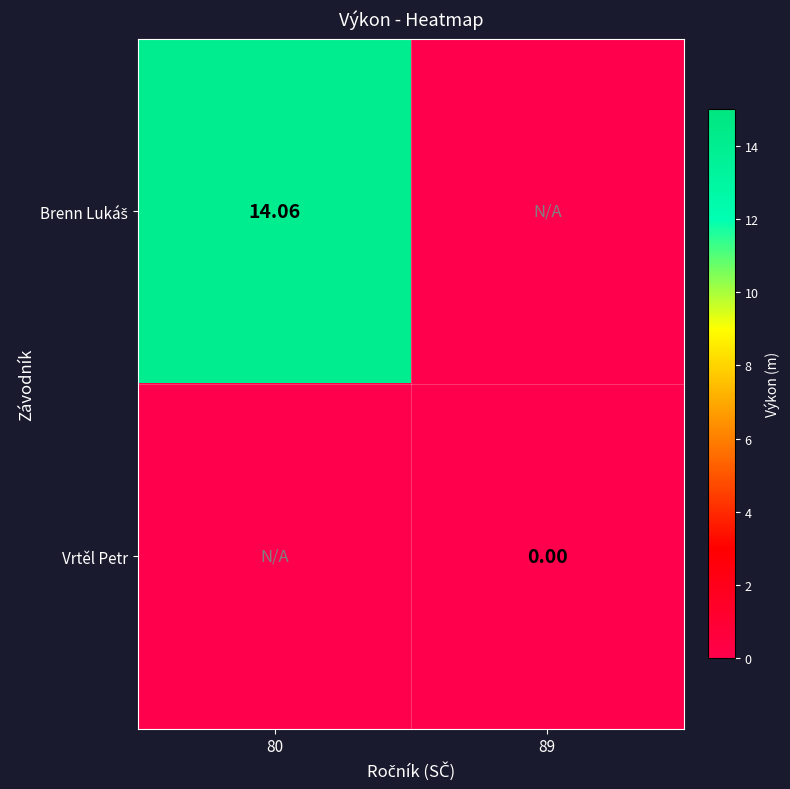

Is it true that Brenn Lukáš equals 14.1 at 80?

True